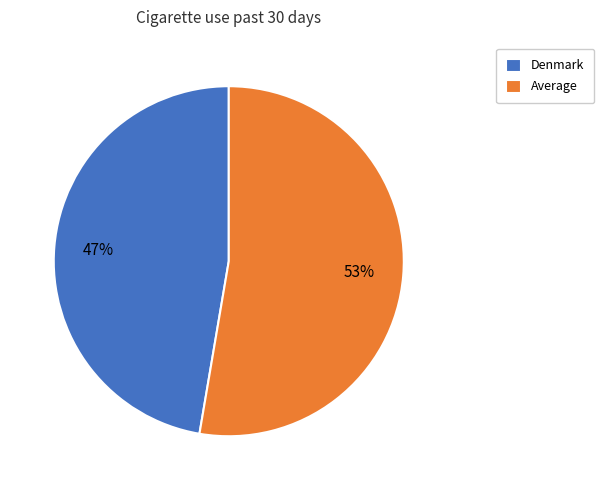

Which slice is the largest?

Average